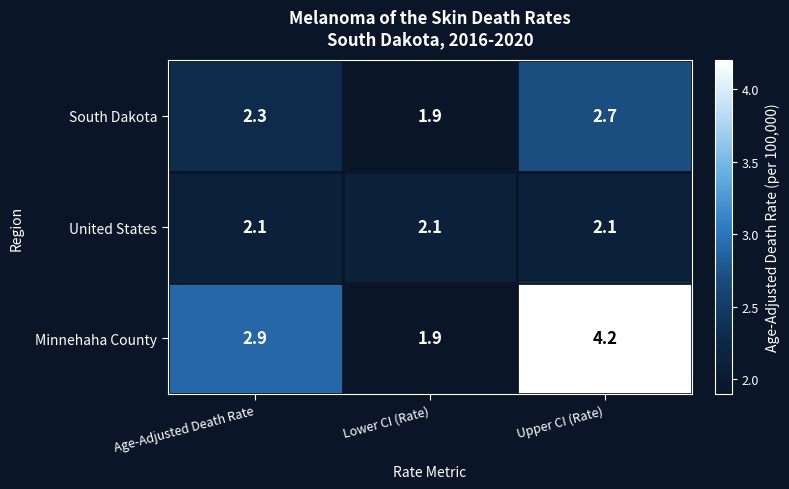

Which series has the largest total across all categories?

Minnehaha County